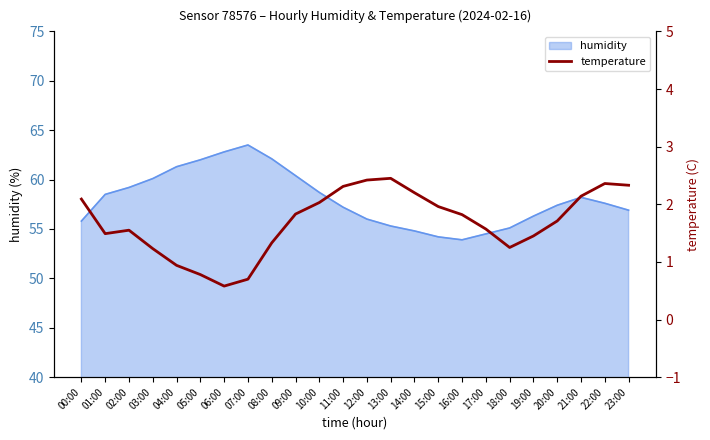

Read the value at 20:00.

1.7